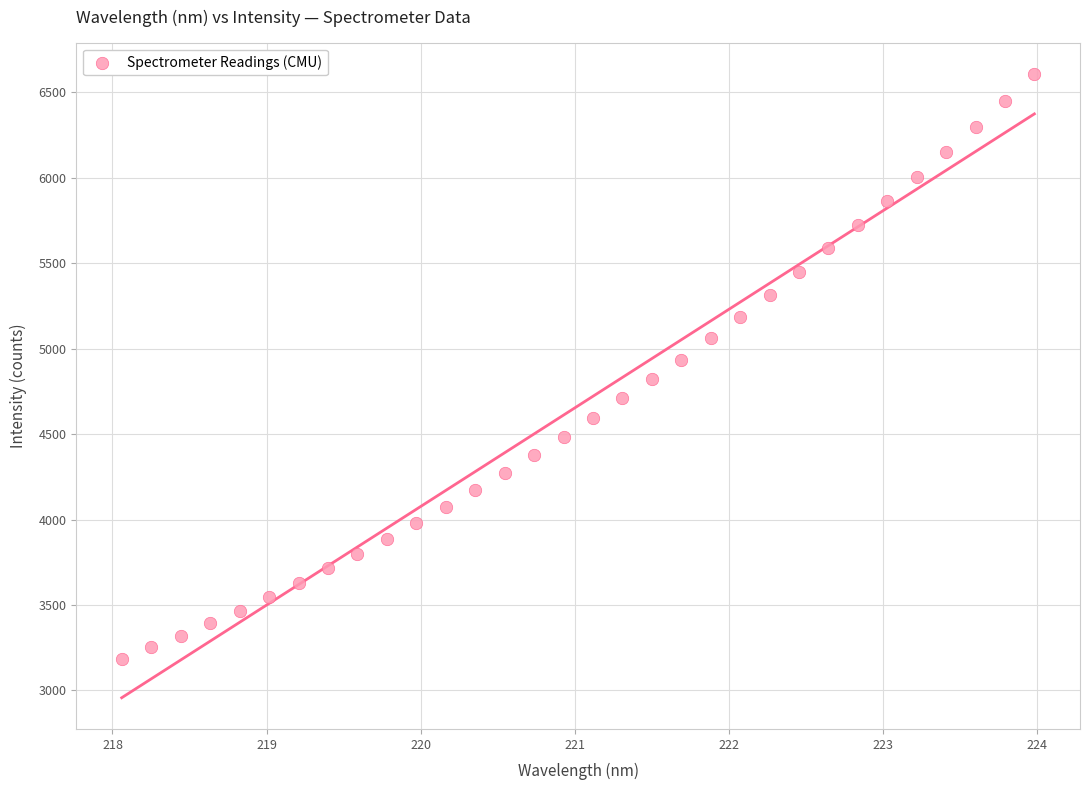

What is the range of Y values (max minus min)?

3422.7